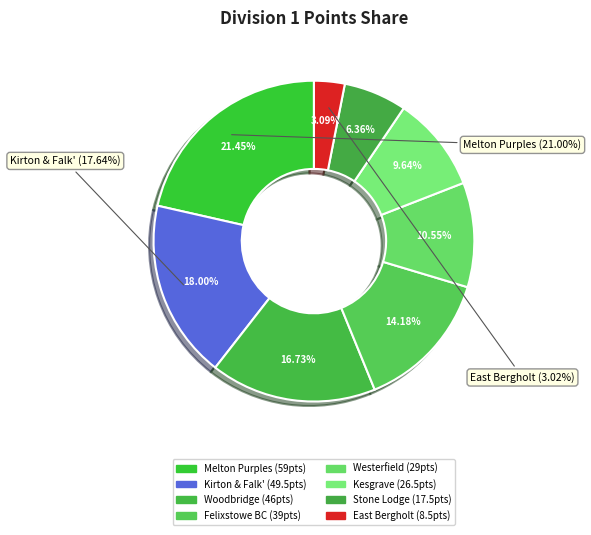

Is it true that Woodbridge is 17% of the pie?

True